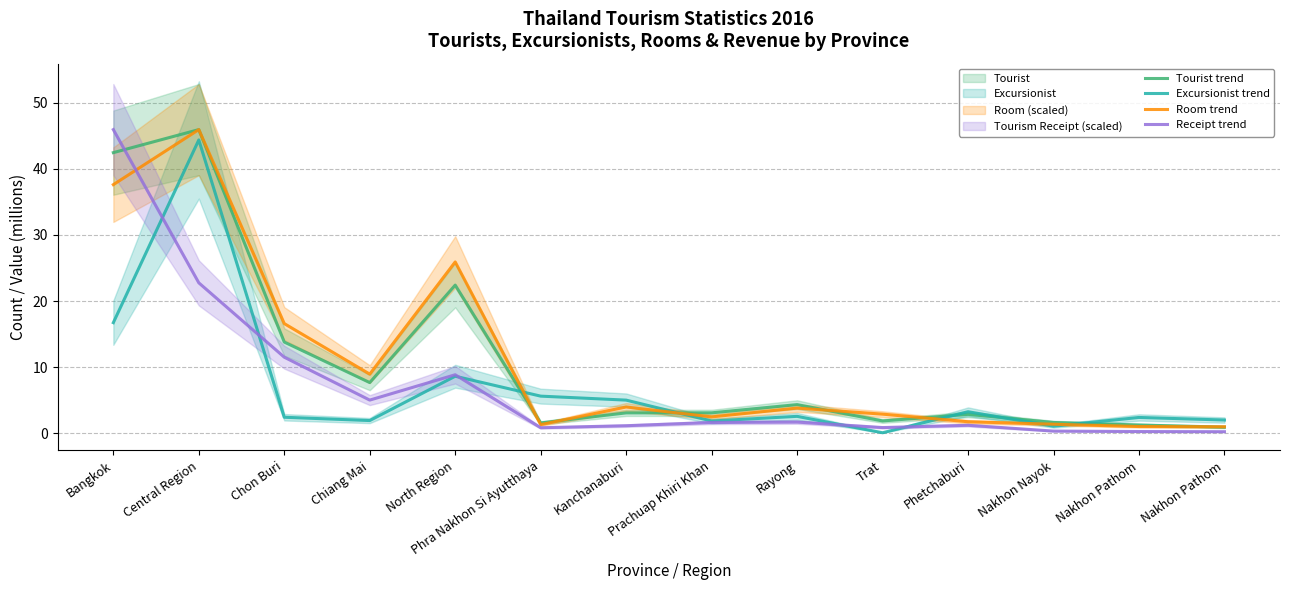

The Tourism Receipt trend series shows 1.7 at Rayong. True or false?

True